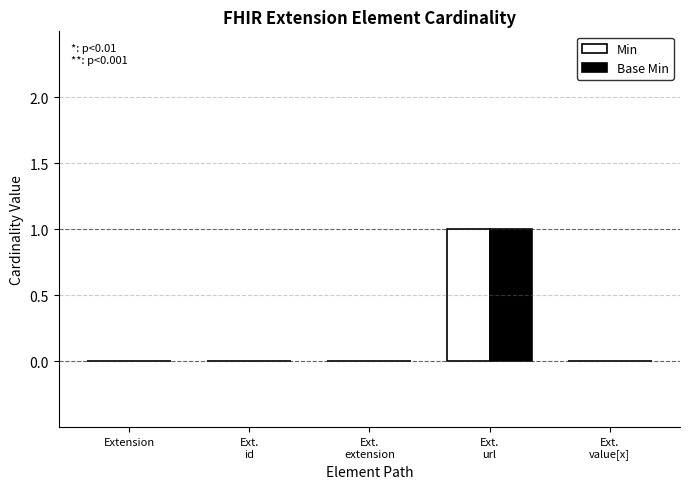

True or false: Base Min has a value of 0 at Ext.
id.

True